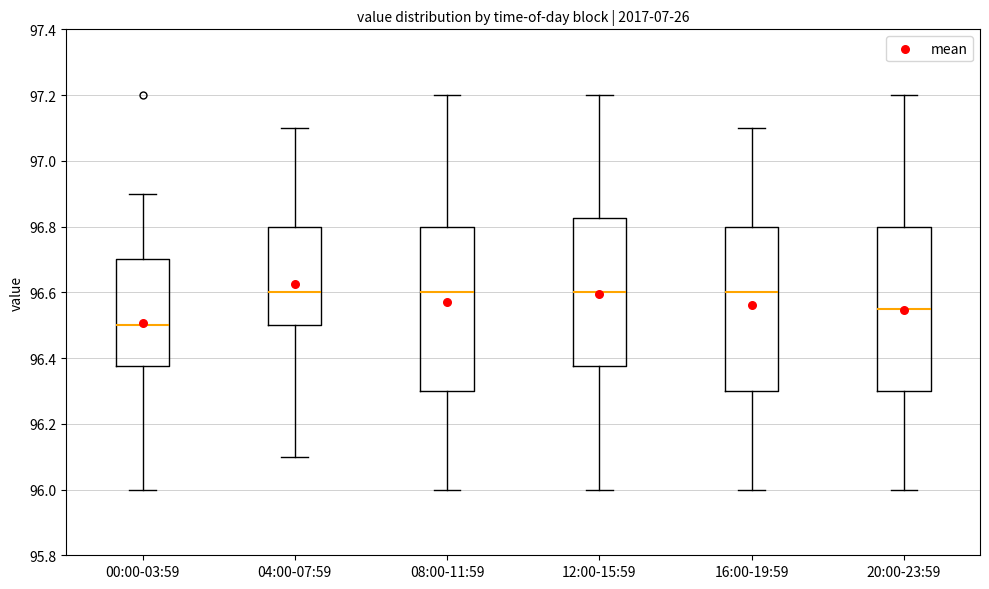

Where is the upper edge of the box for 20:00-23:59 on the y-axis? The values are not printed on the chart, so give them approximately, as read against the axis.

96.80